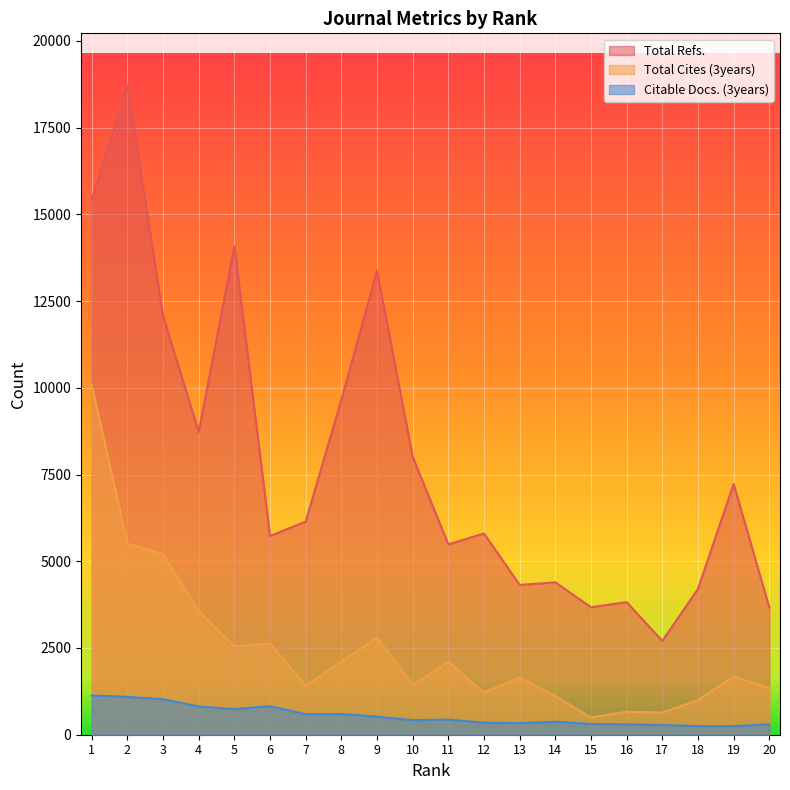

What is the minimum value shown in the chart?

247